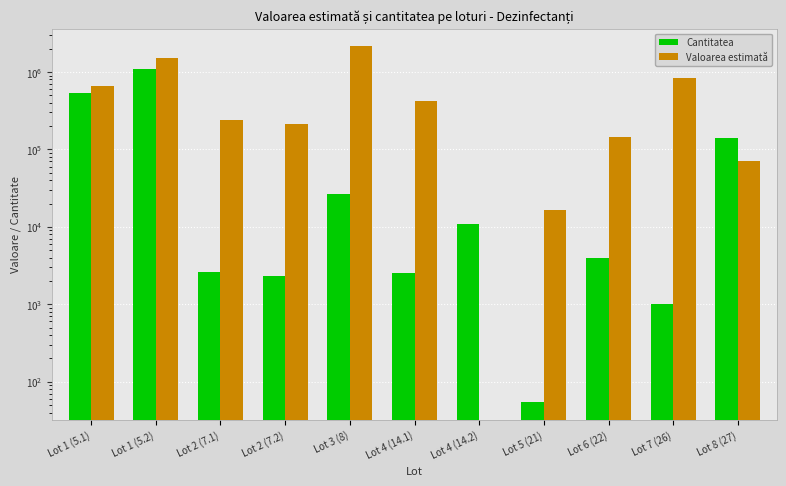

Which series has the largest range (max minus min)?

Valoarea estimată